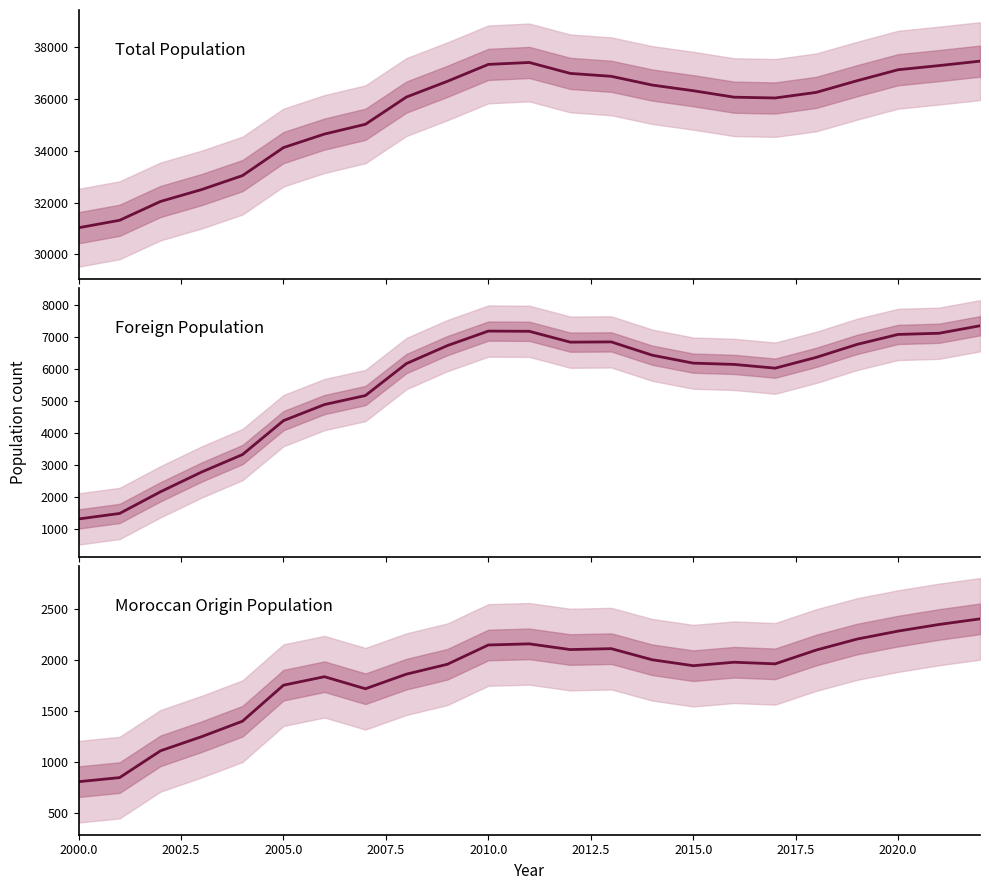

At which category does the chart reach its minimum across all series?

2000.0